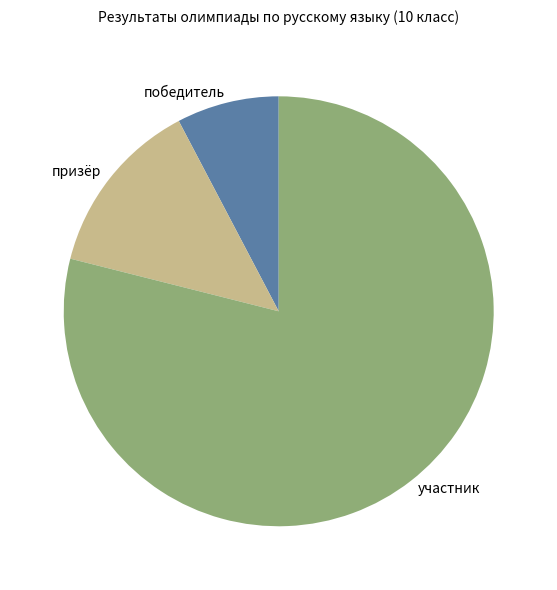

Which category accounts for the majority?

участник